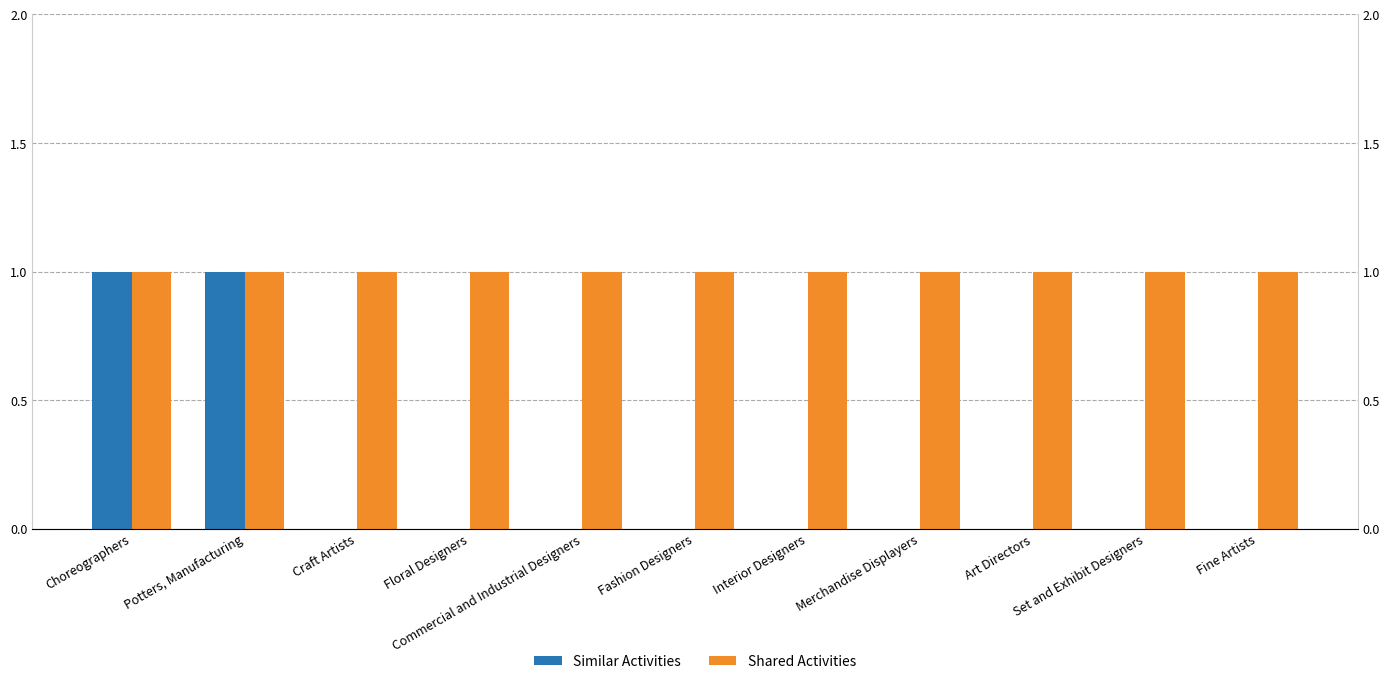

List the series in order of their overall mean, highest first.

Shared Activities, Similar Activities